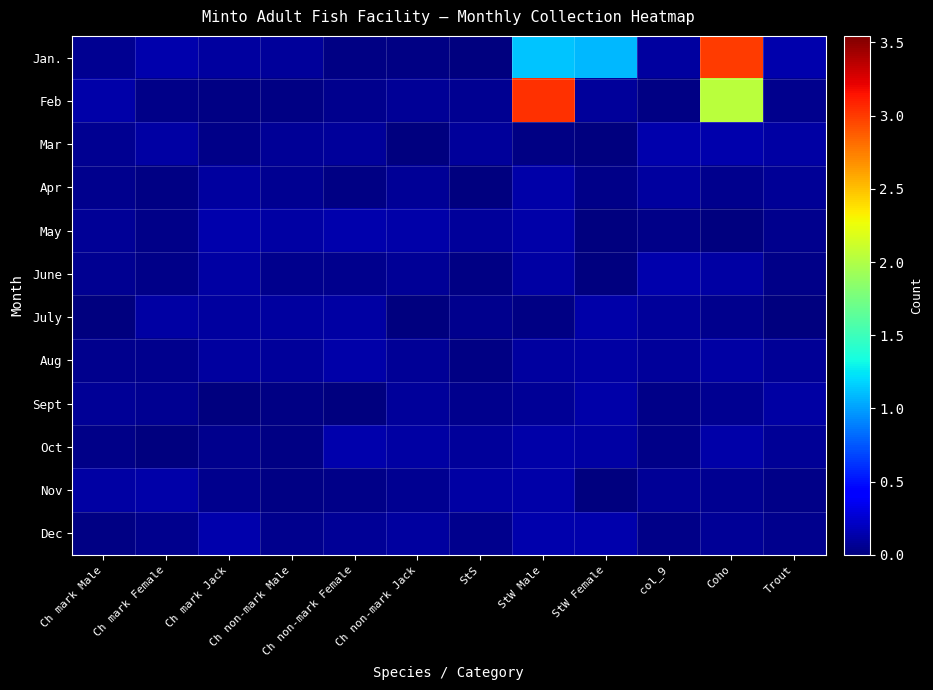

Reading left to right, extract all data points from this chart.

Jan.: Ch mark Male=0.1	Ch mark Female=0.1	Ch mark Jack=0.1	Ch non-mark Male=0.1	Ch non-mark Female=0.0	Ch non-mark Jack=0.0	StS=0.0	StW Male=1.1	StW Female=1.1	col_9=0.1	Coho=3.0	Trout=0.1
Feb: Ch mark Male=0.1	Ch mark Female=0.0	Ch mark Jack=0.0	Ch non-mark Male=0.0	Ch non-mark Female=0.0	Ch non-mark Jack=0.1	StS=0.1	StW Male=3.0	StW Female=0.1	col_9=0.0	Coho=2.0	Trout=0.1
Mar: Ch mark Male=0.1	Ch mark Female=0.1	Ch mark Jack=0.0	Ch non-mark Male=0.1	Ch non-mark Female=0.1	Ch non-mark Jack=0.0	StS=0.1	StW Male=0.0	StW Female=0.0	col_9=0.1	Coho=0.1	Trout=0.1
Apr: Ch mark Male=0.0	Ch mark Female=0.0	Ch mark Jack=0.1	Ch non-mark Male=0.1	Ch non-mark Female=0.0	Ch non-mark Jack=0.1	StS=0.0	StW Male=0.1	StW Female=0.0	col_9=0.1	Coho=0.0	Trout=0.1
May: Ch mark Male=0.1	Ch mark Female=0.0	Ch mark Jack=0.1	Ch non-mark Male=0.1	Ch non-mark Female=0.1	Ch non-mark Jack=0.1	StS=0.1	StW Male=0.1	StW Female=0.0	col_9=0.0	Coho=0.0	Trout=0.0
June: Ch mark Male=0.1	Ch mark Female=0.0	Ch mark Jack=0.1	Ch non-mark Male=0.1	Ch non-mark Female=0.0	Ch non-mark Jack=0.1	StS=0.0	StW Male=0.1	StW Female=0.0	col_9=0.1	Coho=0.1	Trout=0.0
July: Ch mark Male=0.0	Ch mark Female=0.1	Ch mark Jack=0.1	Ch non-mark Male=0.1	Ch non-mark Female=0.1	Ch non-mark Jack=0.0	StS=0.1	StW Male=0.0	StW Female=0.1	col_9=0.1	Coho=0.0	Trout=0.0
Aug: Ch mark Male=0.0	Ch mark Female=0.0	Ch mark Jack=0.1	Ch non-mark Male=0.1	Ch non-mark Female=0.1	Ch non-mark Jack=0.1	StS=0.0	StW Male=0.1	StW Female=0.1	col_9=0.1	Coho=0.1	Trout=0.1
Sept: Ch mark Male=0.1	Ch mark Female=0.1	Ch mark Jack=0.0	Ch non-mark Male=0.0	Ch non-mark Female=0.0	Ch non-mark Jack=0.1	StS=0.0	StW Male=0.1	StW Female=0.1	col_9=0.0	Coho=0.1	Trout=0.1
Oct: Ch mark Male=0.0	Ch mark Female=0.0	Ch mark Jack=0.0	Ch non-mark Male=0.0	Ch non-mark Female=0.1	Ch non-mark Jack=0.1	StS=0.1	StW Male=0.1	StW Female=0.1	col_9=0.0	Coho=0.1	Trout=0.1
Nov: Ch mark Male=0.1	Ch mark Female=0.1	Ch mark Jack=0.0	Ch non-mark Male=0.0	Ch non-mark Female=0.0	Ch non-mark Jack=0.1	StS=0.1	StW Male=0.1	StW Female=0.0	col_9=0.1	Coho=0.1	Trout=0.0
Dec: Ch mark Male=0.0	Ch mark Female=0.1	Ch mark Jack=0.1	Ch non-mark Male=0.0	Ch non-mark Female=0.1	Ch non-mark Jack=0.1	StS=0.1	StW Male=0.1	StW Female=0.1	col_9=0.0	Coho=0.1	Trout=0.0